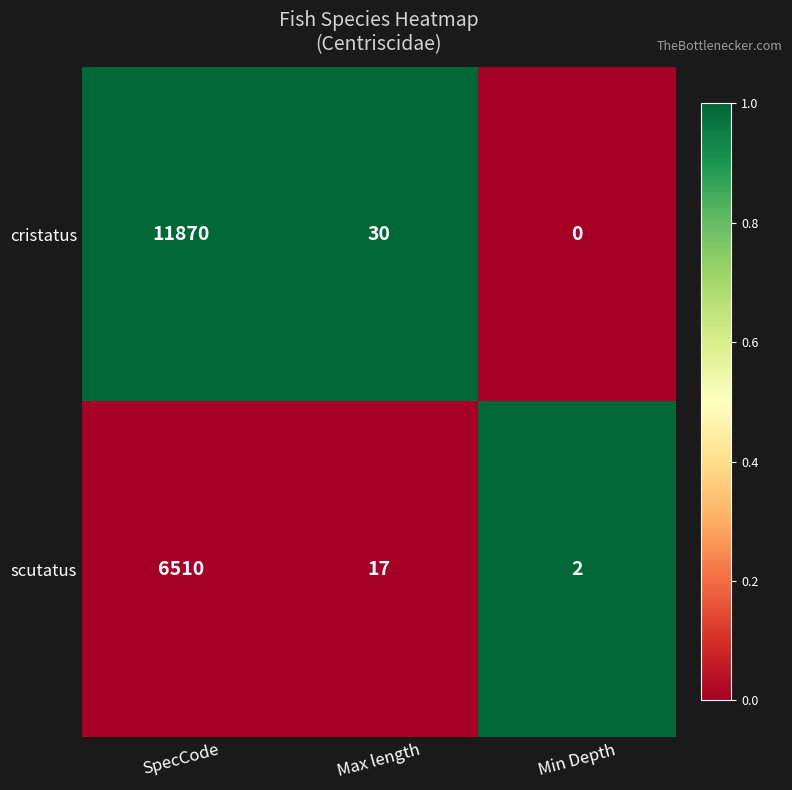

At which label is cristatus closest to 5935?

Max length